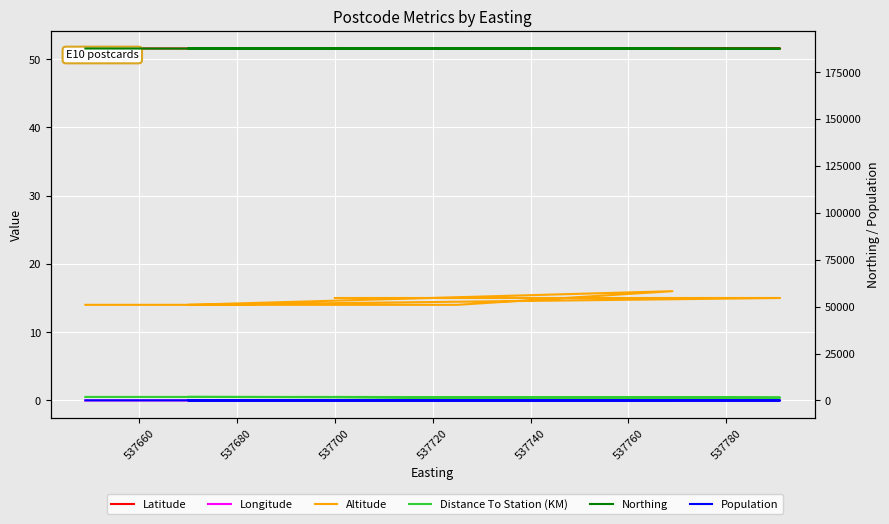

How many lines are shown in the chart?

6